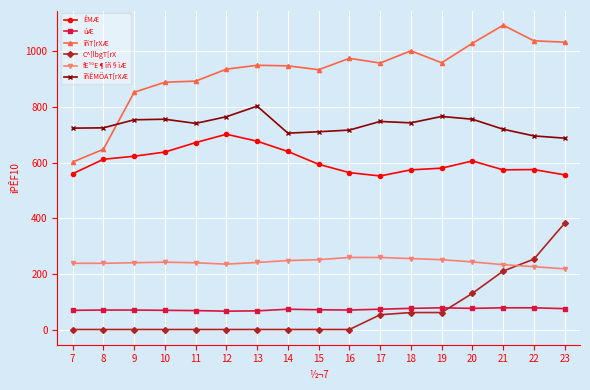

What are all the series names shown in the legend?

ÊMÆ, úÆ, îñT[rXÆ, C^[lbgT[rX, fE¹ºE¶îñ§ìÆ, îñÊMÖAT[rXÆ